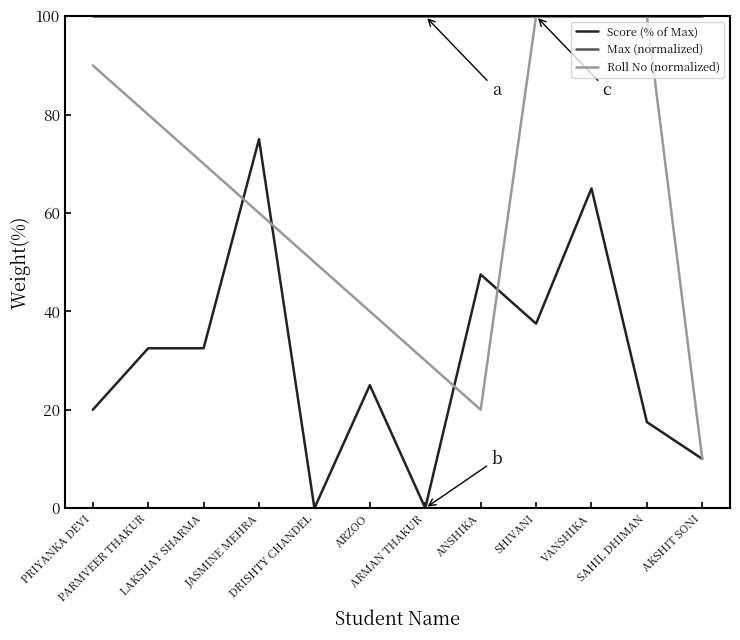

What is the highest value of the Roll No (normalized) series?

100.0